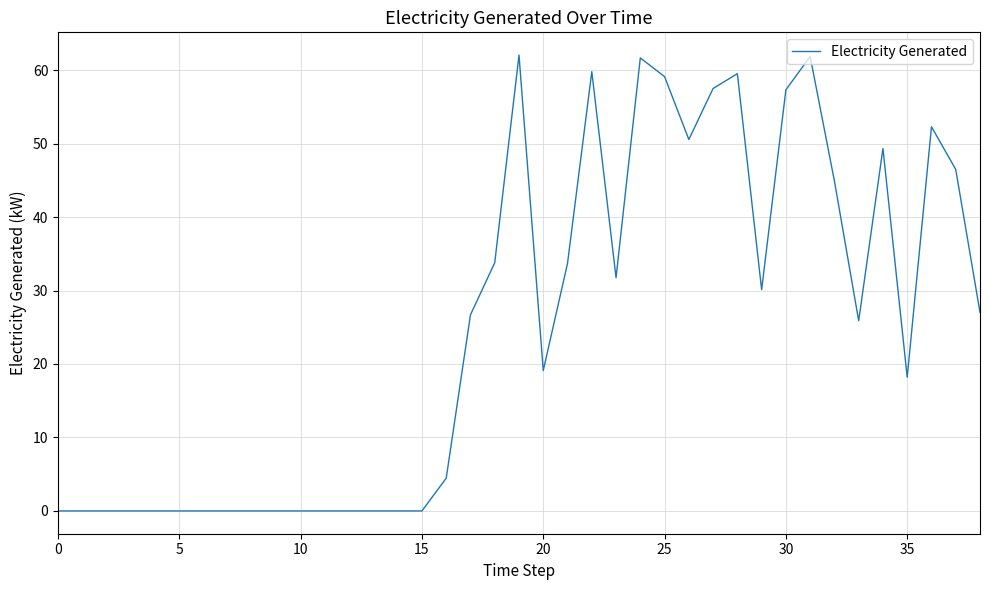

What is the difference between the maximum and minimum values?

62.0